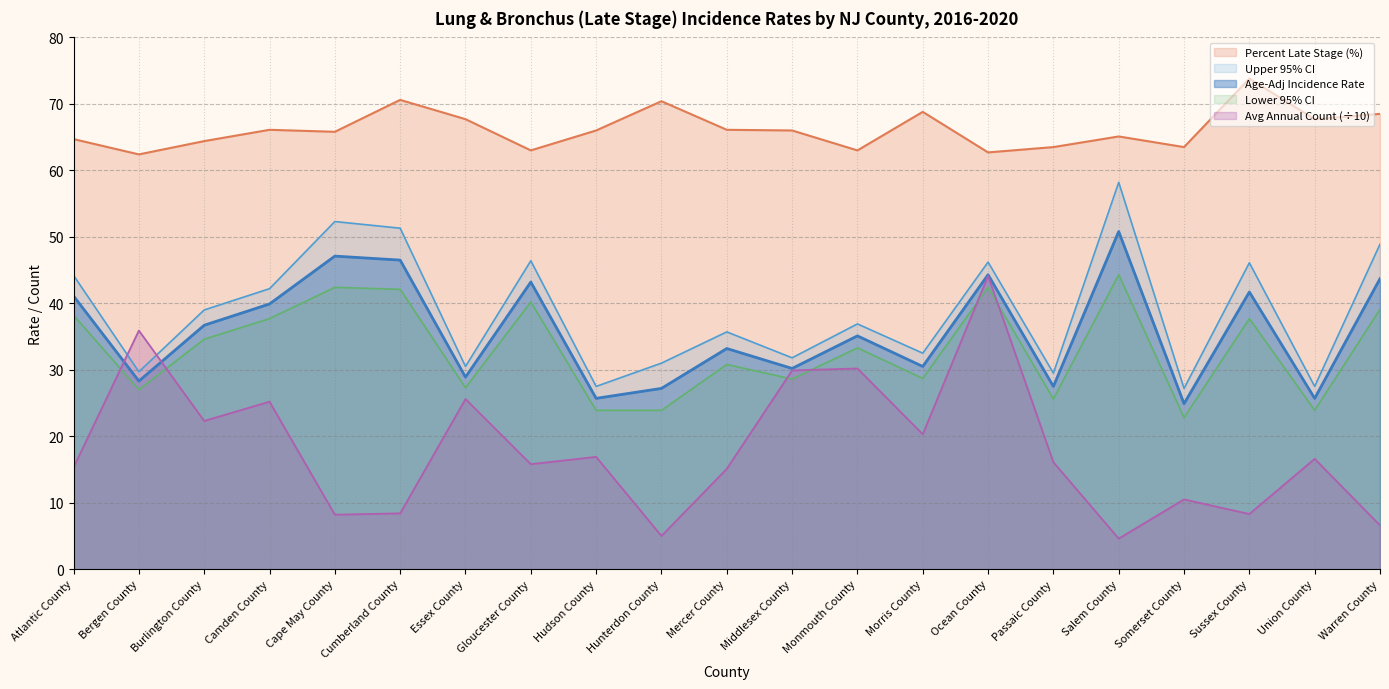

What is the minimum value shown in the chart?

4.6